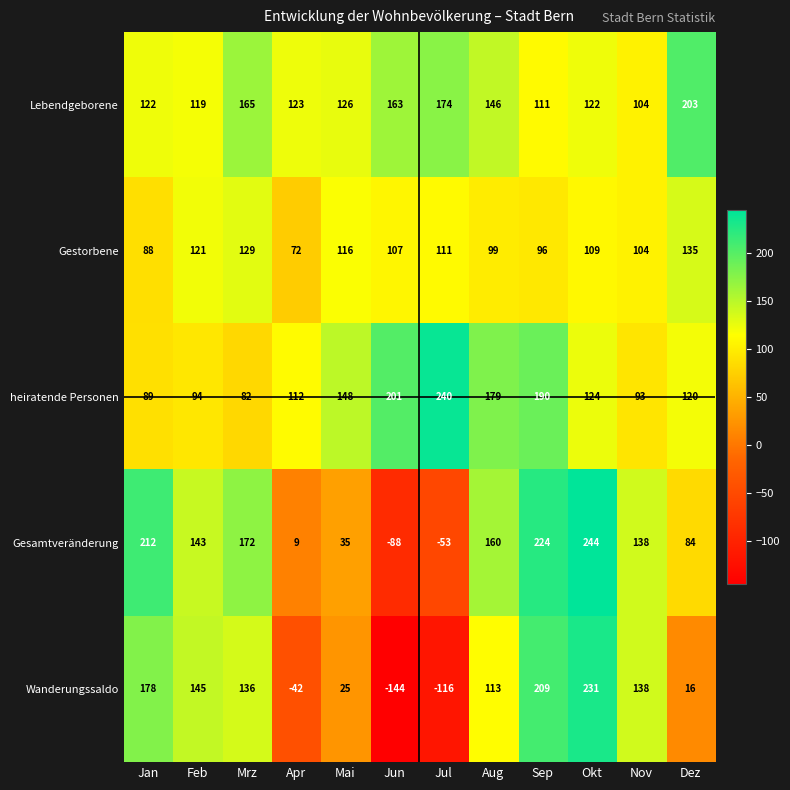

True or false: Lebendgeborene has a value of 163 at Jun.

True